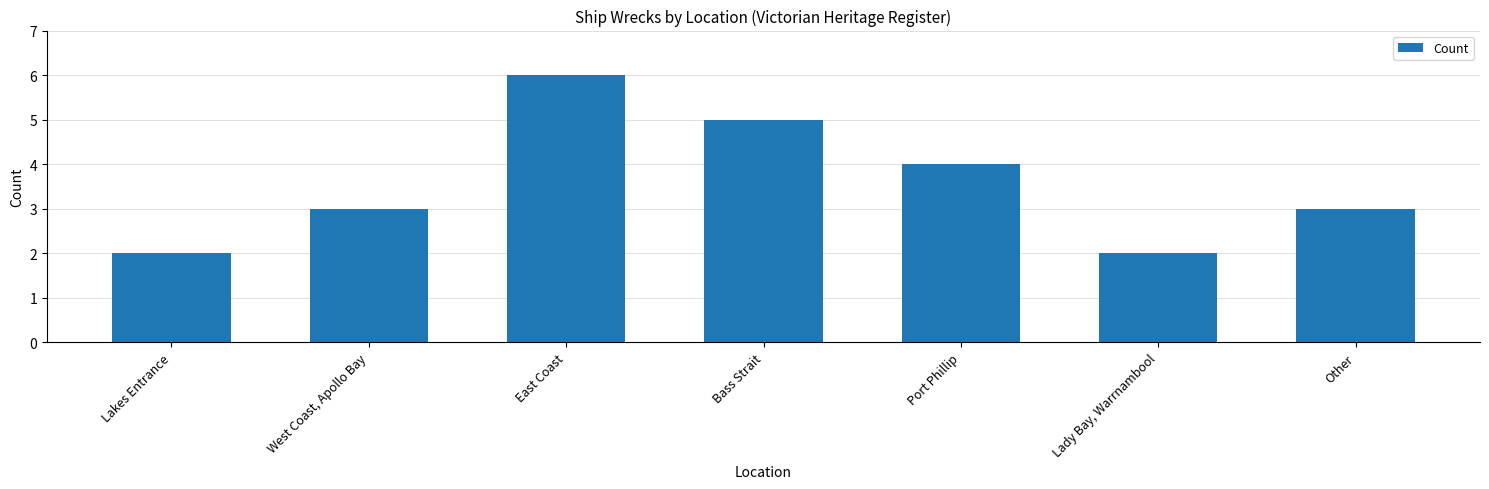

Where is the data nearest to the value 4?

Port Phillip